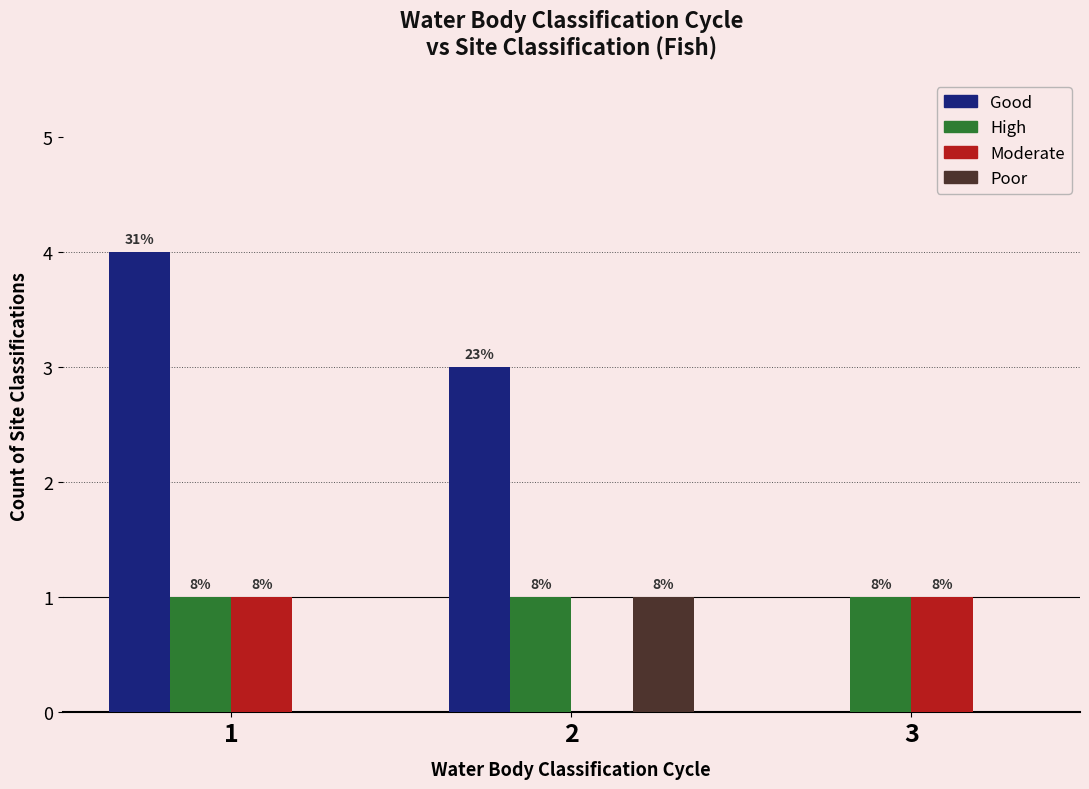

Are the bars grouped side by side (vs. stacked)?

Yes